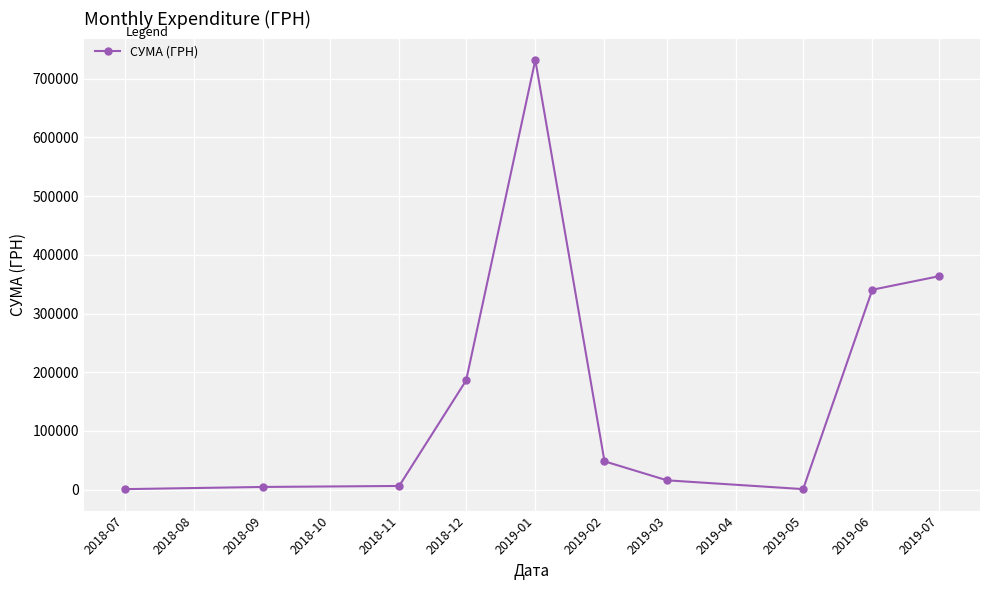

What is the value of the 9th point from the left?

340568.6